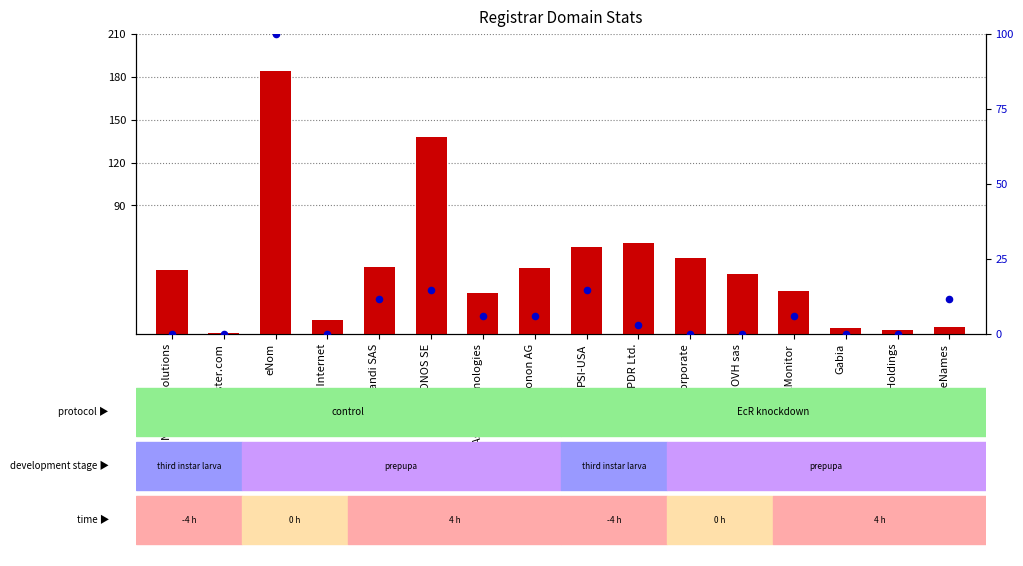

What is the total value across all series at Ascio Technologies?

34.9